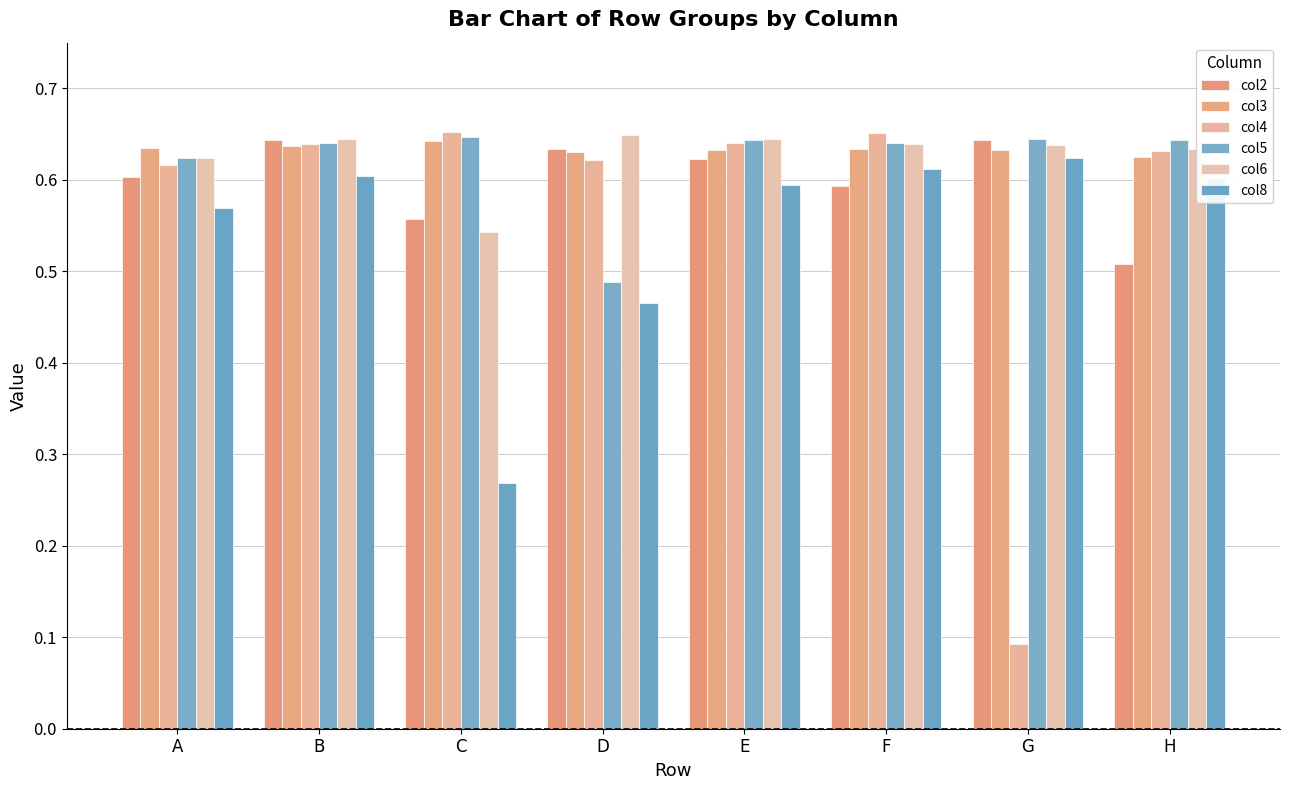

What is the value of the col4 bar at the 4th from the left?

0.6